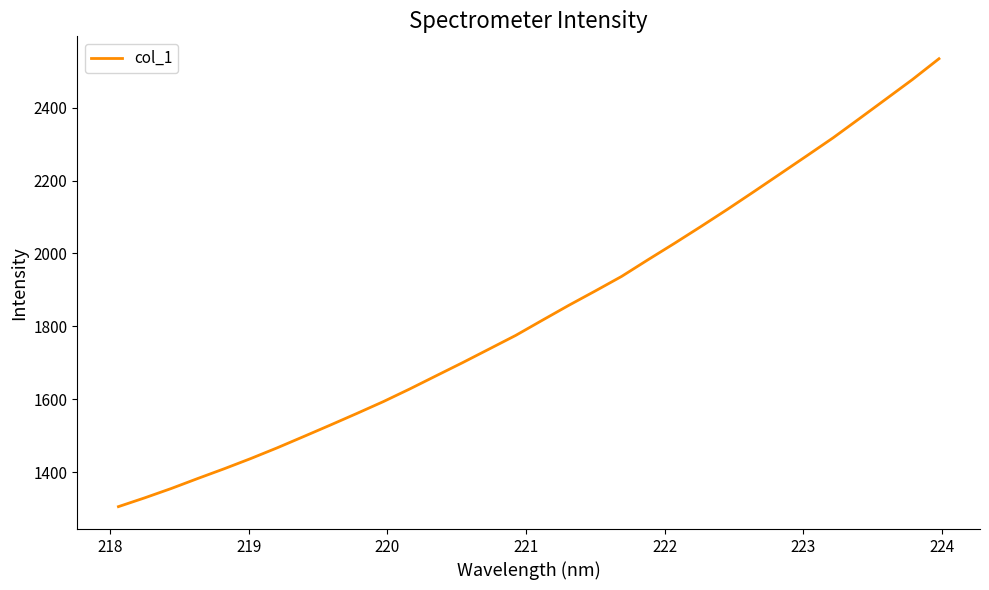

What is the greatest value displayed?

2534.1